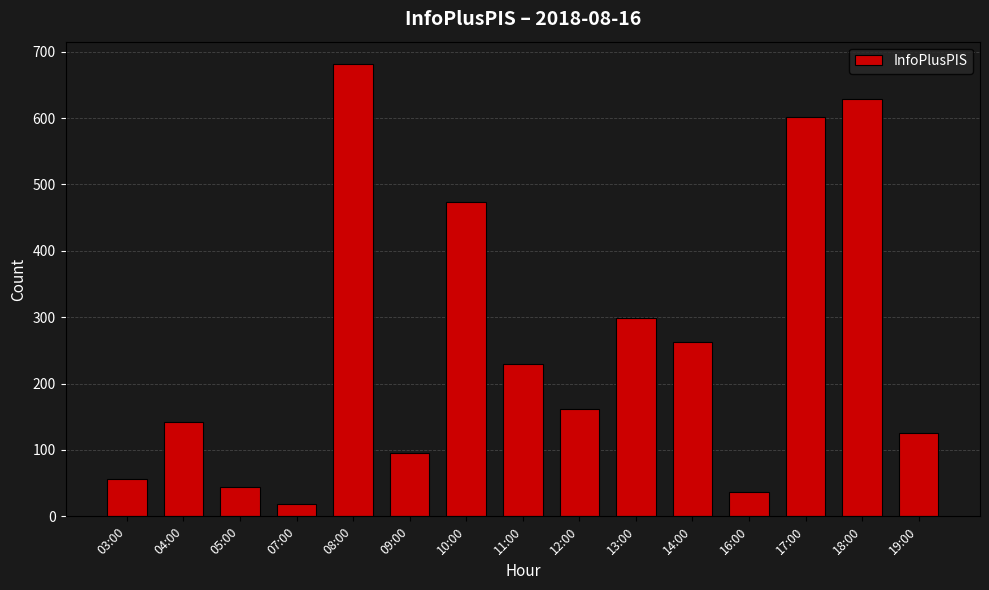

How many data points does each series have?

15